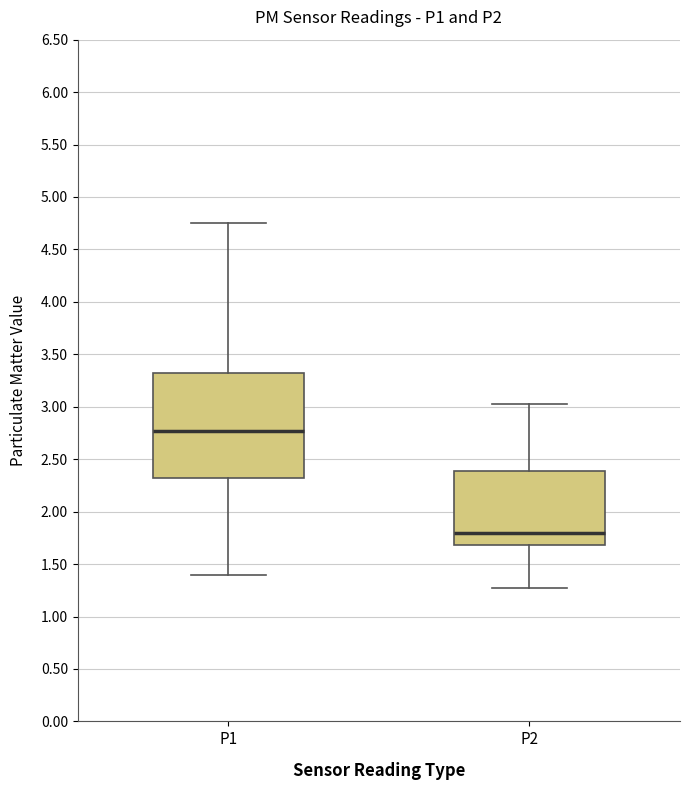

Which box has the highest median line?

P1